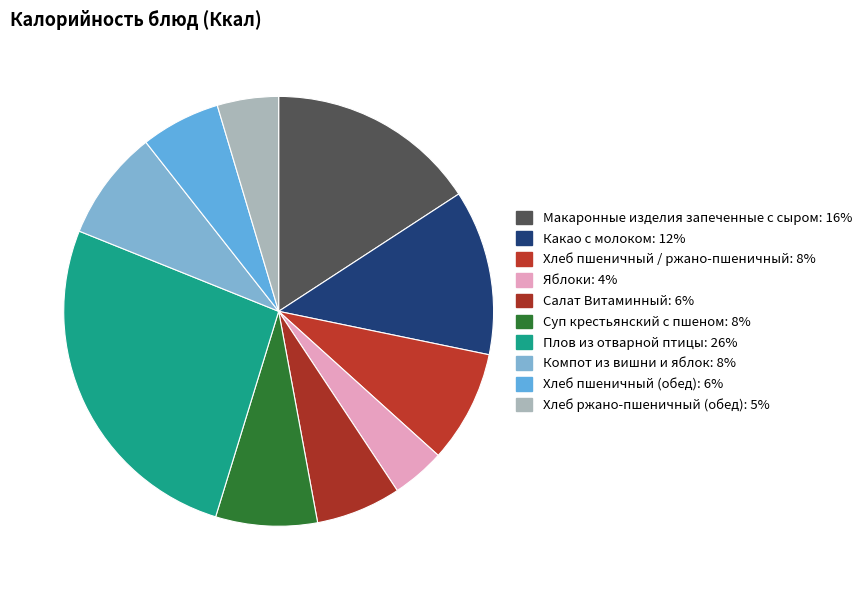

How many segments does this pie chart have?

10